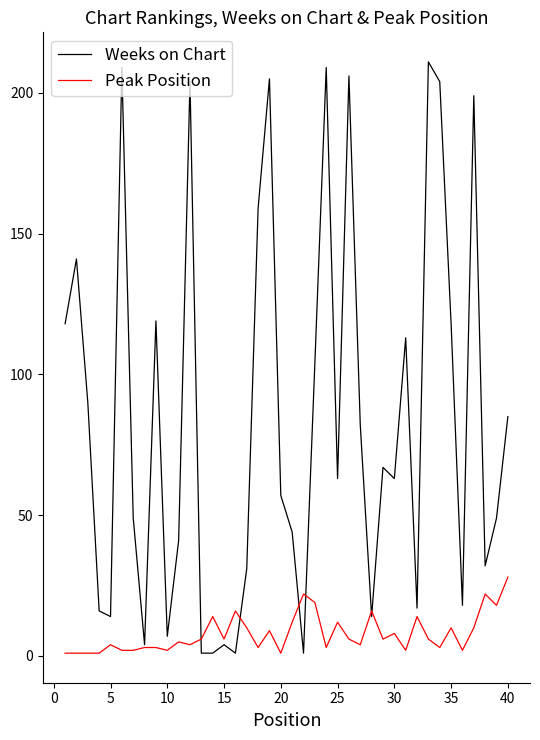

Which series has the largest total across all categories?

Weeks on Chart